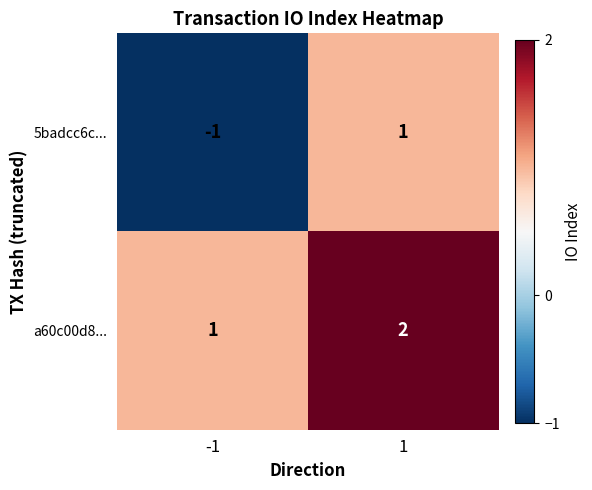

What is the total value across all series at 1?

3